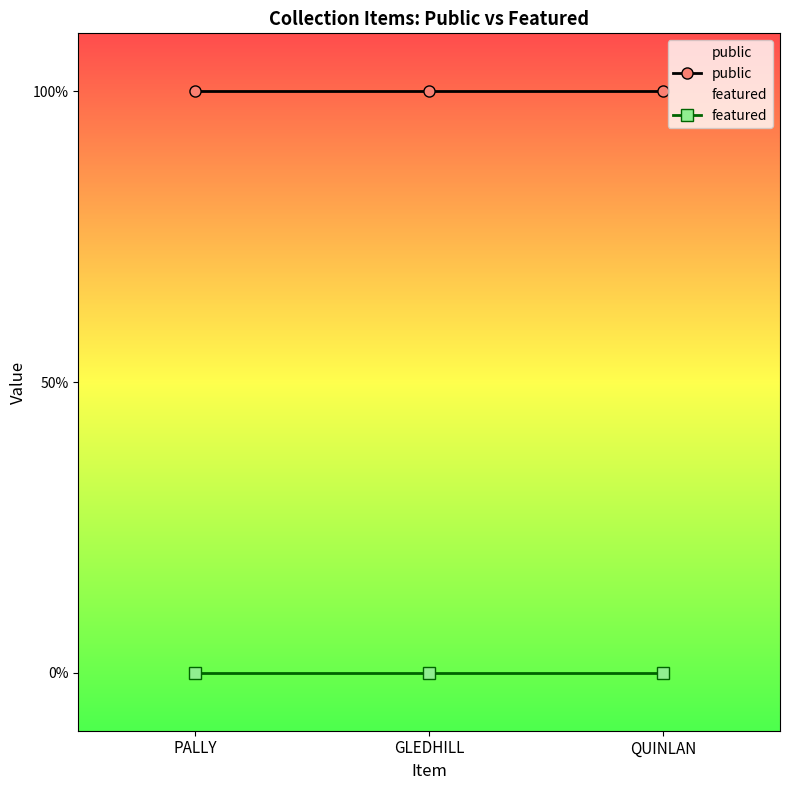

Which series has the largest total across all categories?

public